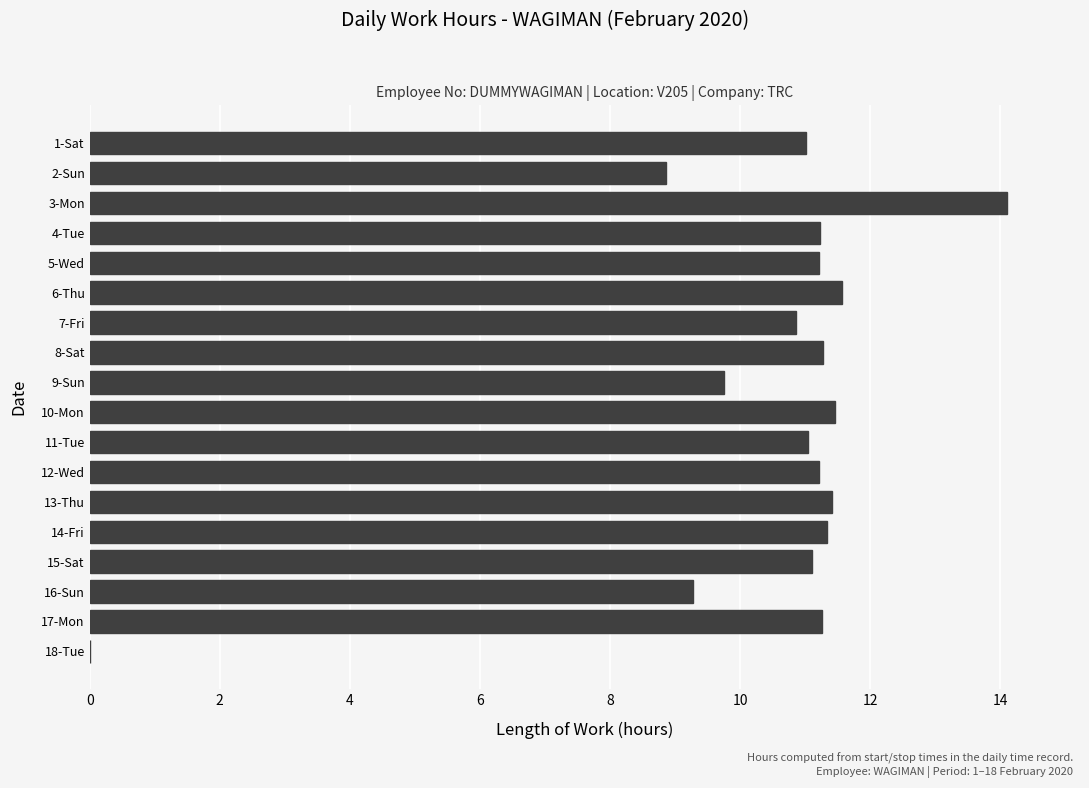

What is the change in value from 10-Mon to 11-Tue?

-0.4